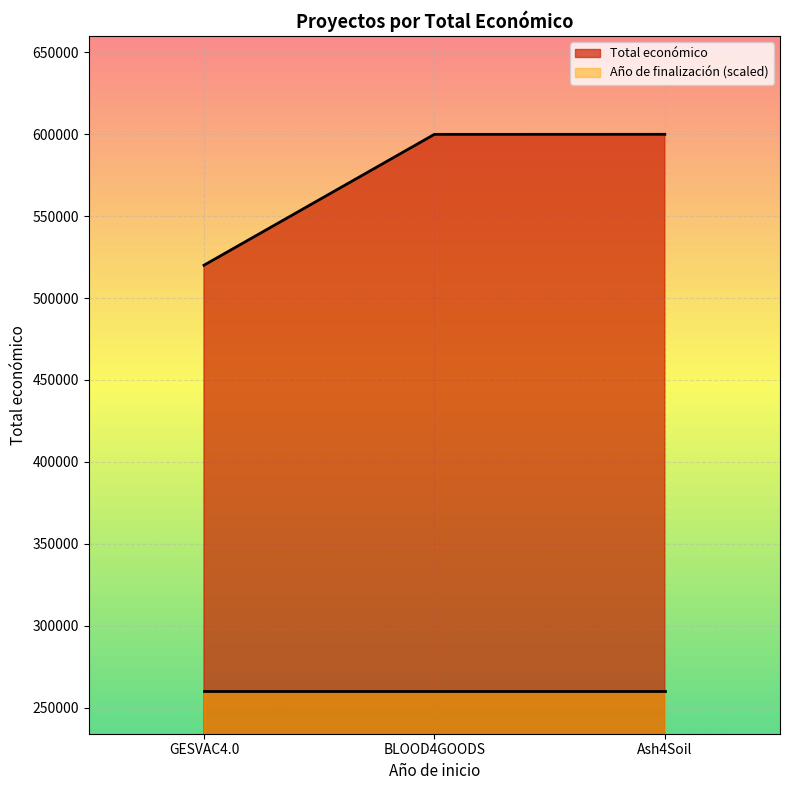

How many data points are less than 599960?

1